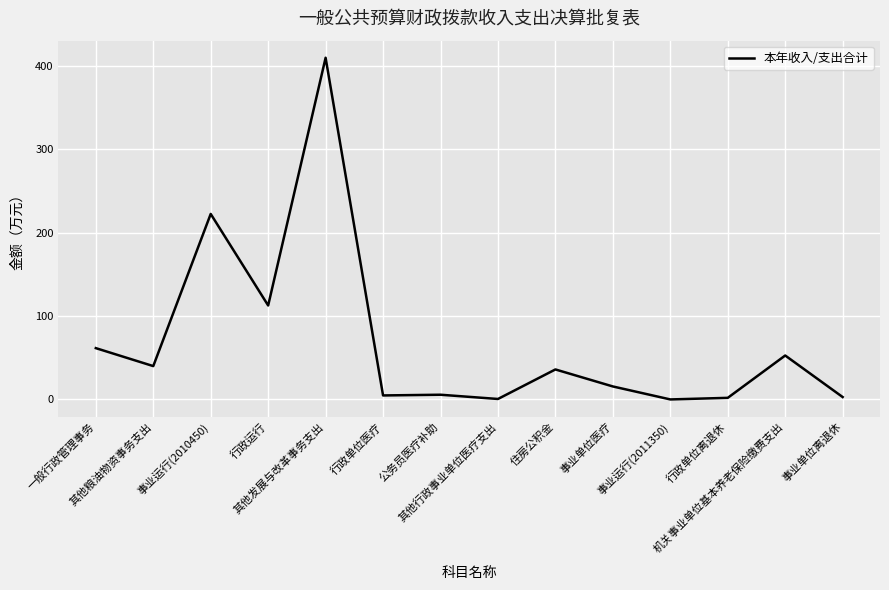

What is the maximum value shown in the chart?

409.9